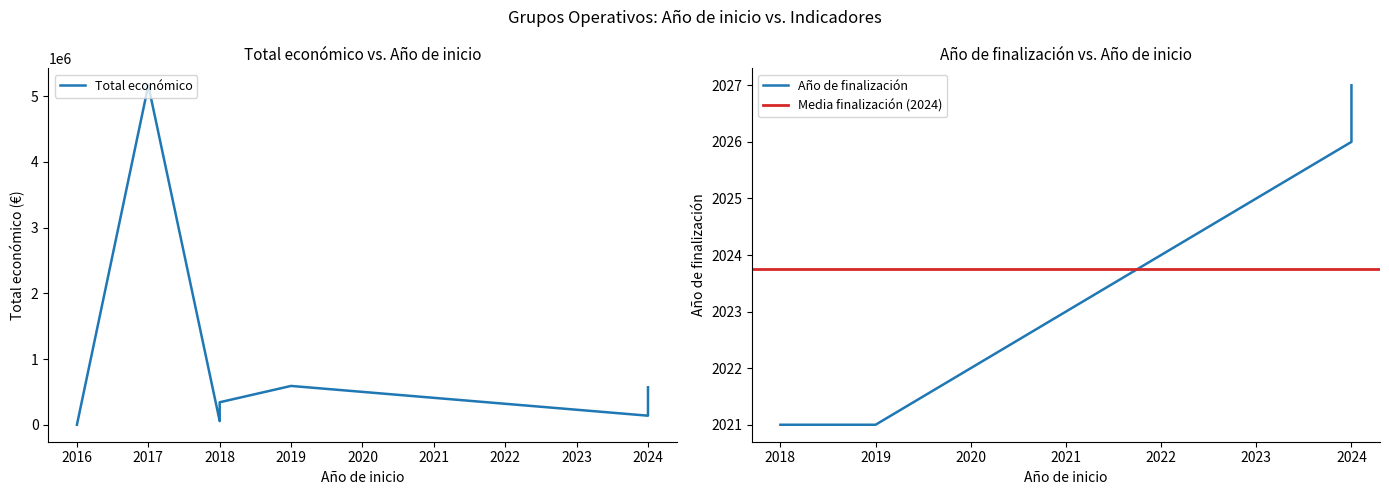

At which label is Año de finalización closest to 1013?

2018